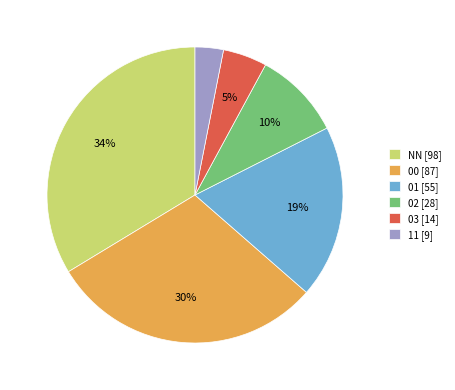

Which has a higher value, 03 [14] or 00 [87]?

00 [87]